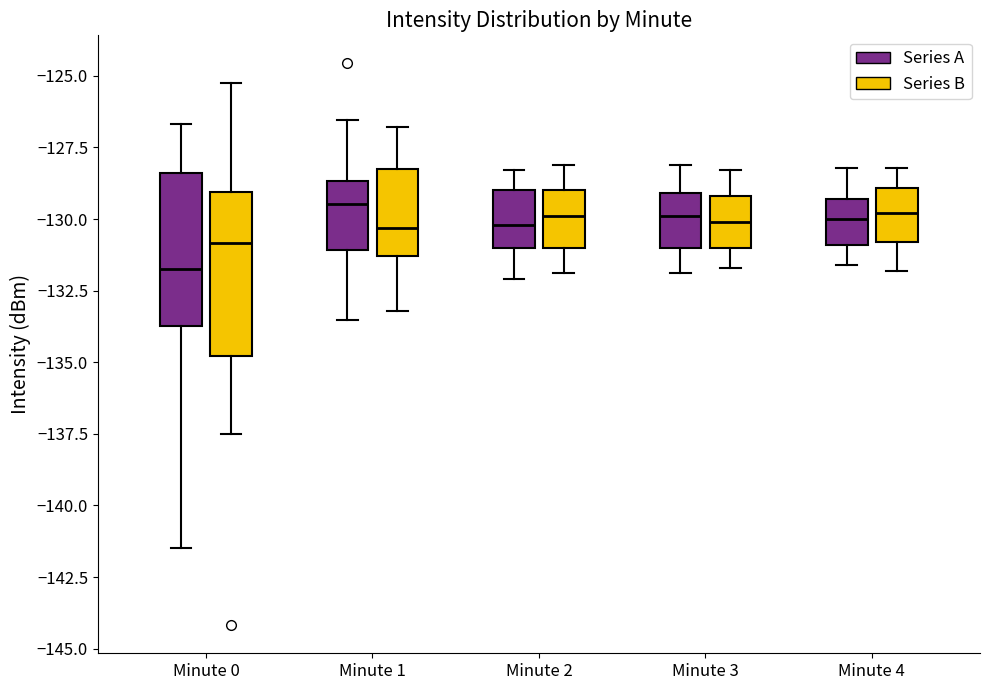

Reading left to right, transcribe this box plot: for each box, give where its median line is, the range the box spans, and where its two whiskers end, as read against the y-axis. The values are not printed on the chart, so give them approximately, as read against the axis.

Minute 0 (Series A): median -131.5, box -133.5 to -128.5, whiskers -141.5 to -126.5
Minute 0 (Series B): median -131.0, box -135.0 to -129.0, whiskers -137.5 to -125.5
Minute 1 (Series A): median -129.5, box -131.0 to -128.5, whiskers -133.5 to -126.5
Minute 1 (Series B): median -130.5, box -131.5 to -128.0, whiskers -133.0 to -127.0
Minute 2 (Series A): median -130.0, box -131.0 to -129.0, whiskers -132.0 to -128.5
Minute 2 (Series B): median -130.0, box -131.0 to -129.0, whiskers -132.0 to -128.0
Minute 3 (Series A): median -130.0, box -131.0 to -129.0, whiskers -132.0 to -128.0
Minute 3 (Series B): median -130.0, box -131.0 to -129.0, whiskers -131.5 to -128.5
Minute 4 (Series A): median -130.0, box -131.0 to -129.5, whiskers -131.5 to -128.0
Minute 4 (Series B): median -130.0, box -131.0 to -129.0, whiskers -132.0 to -128.0